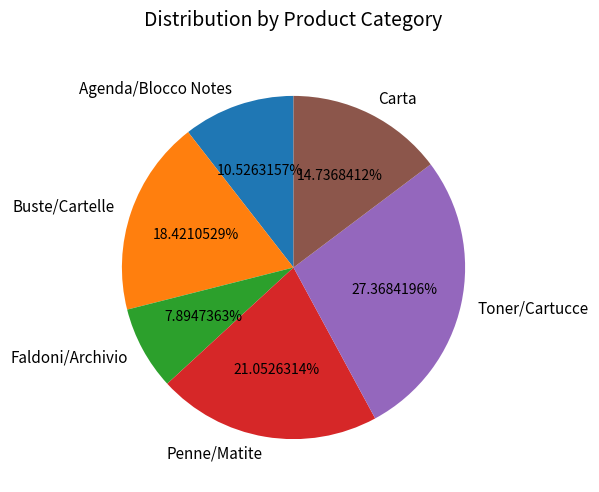

Combined, do Carta and Faldoni/Archivio account for over 50%?

No